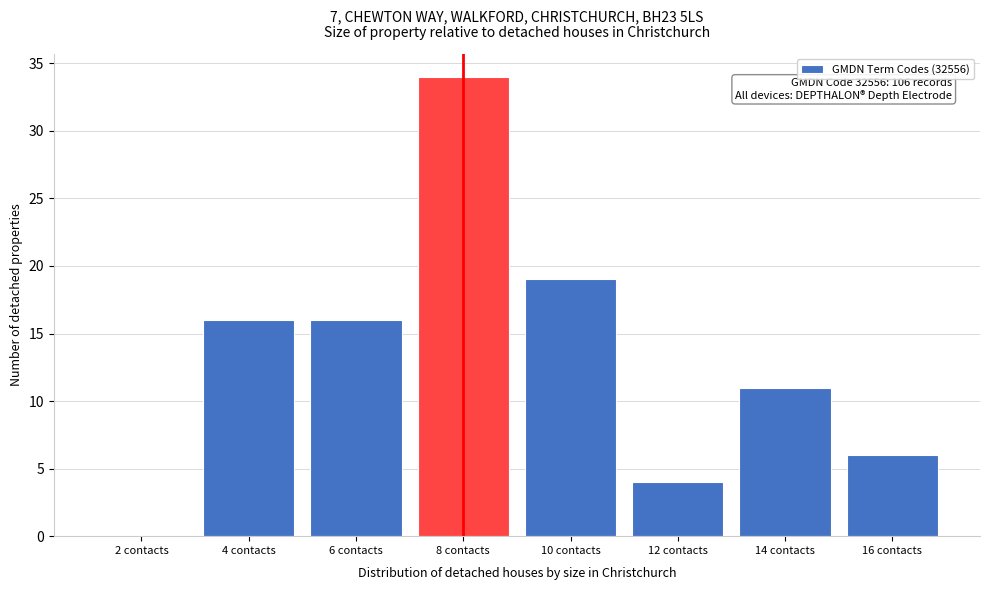

Reading left to right, extract all data points from this chart.

2 contacts=0	4 contacts=16	6 contacts=16	8 contacts=34	10 contacts=19	12 contacts=4	14 contacts=11	16 contacts=6